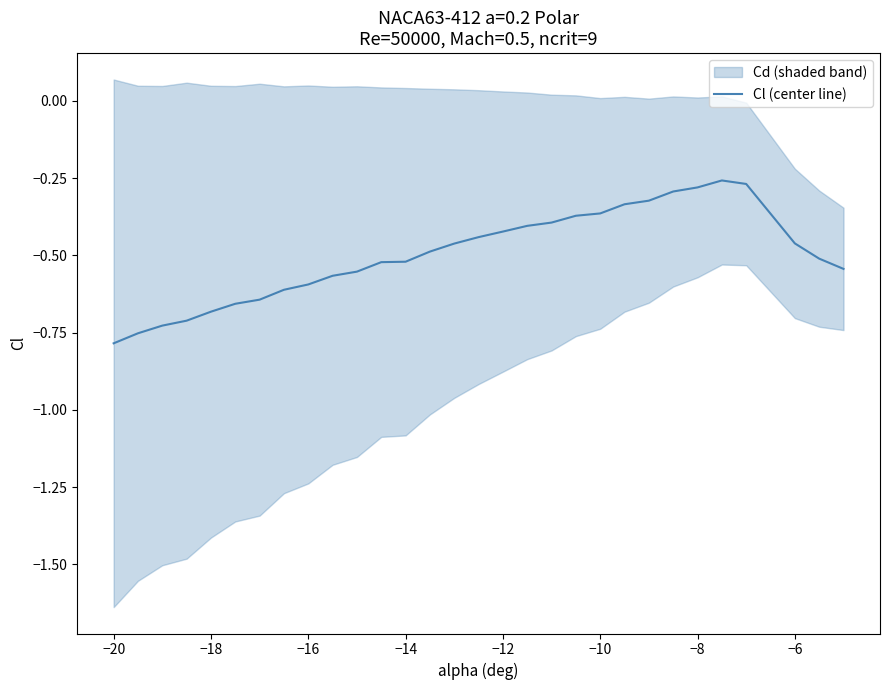

Is it true that Cl (center line) equals -0.6 at −16?

True